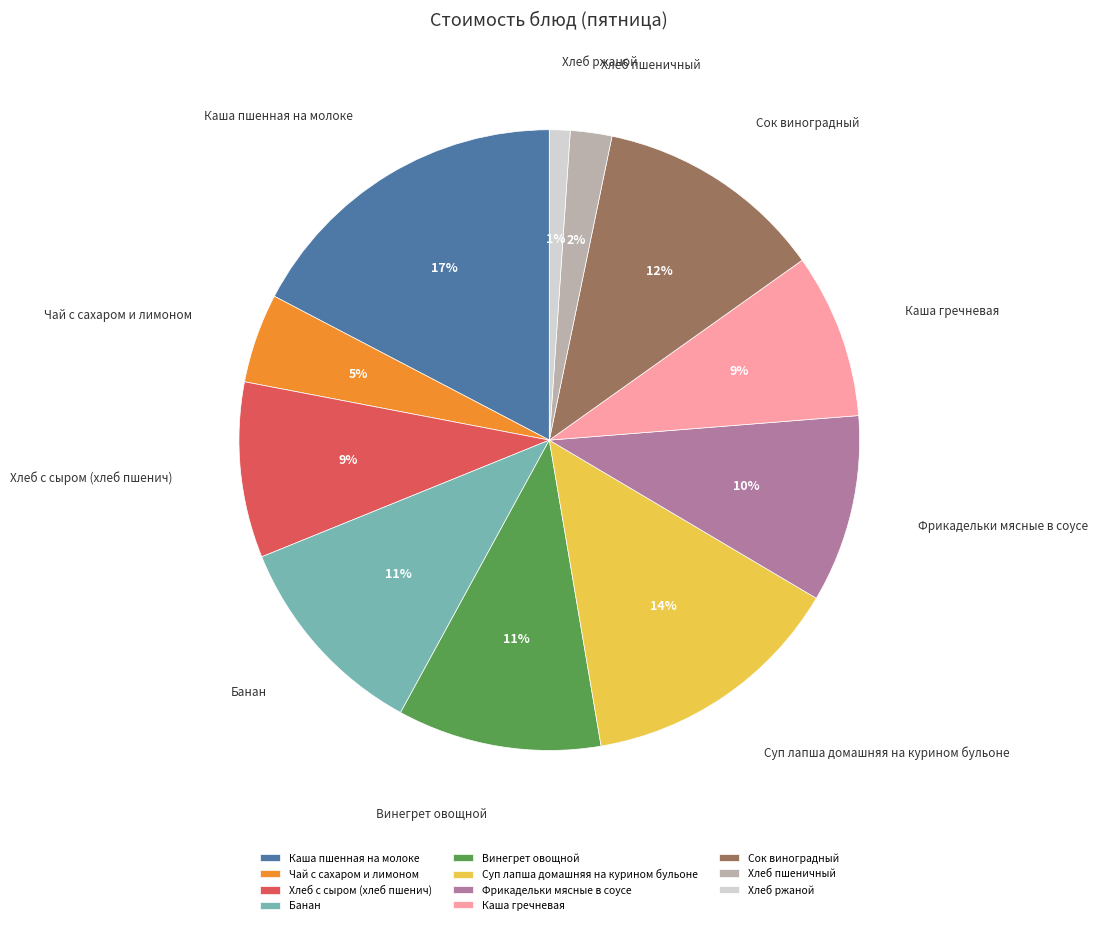

Which category has the biggest portion of the pie?

Каша пшенная на молоке